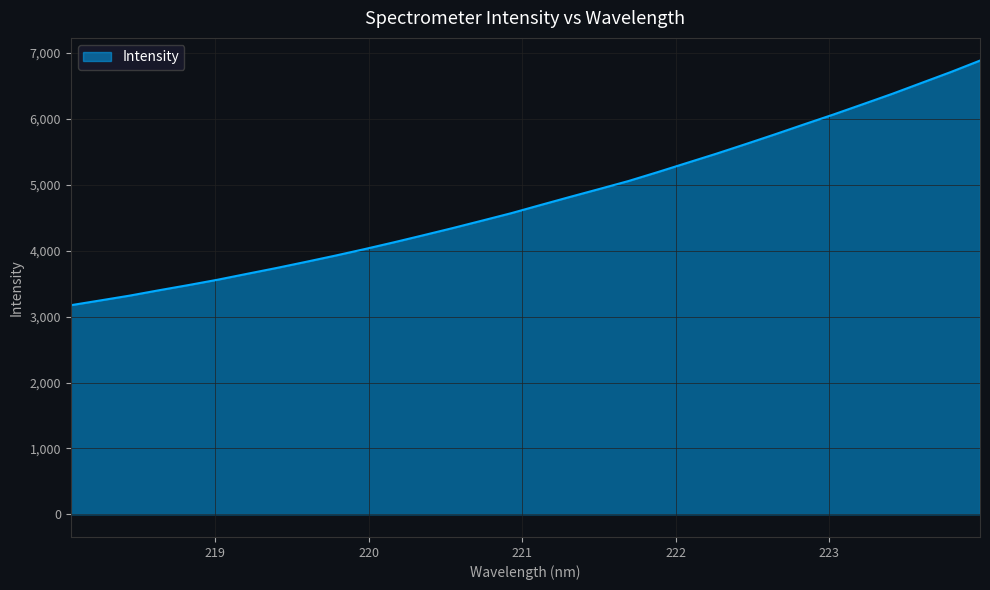

What is the smallest value displayed?

3173.1